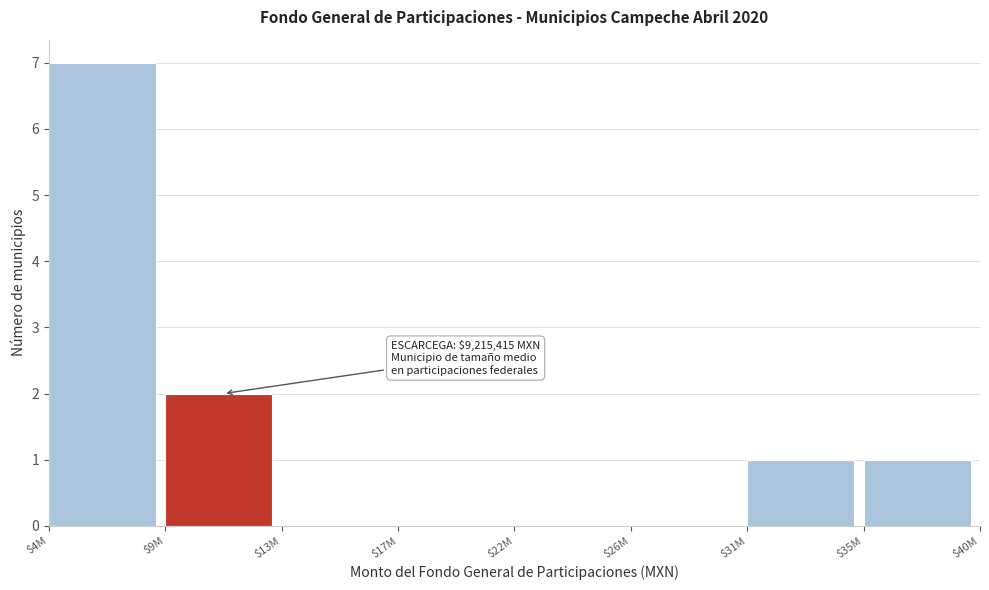

What is the maximum value shown in the chart?

7